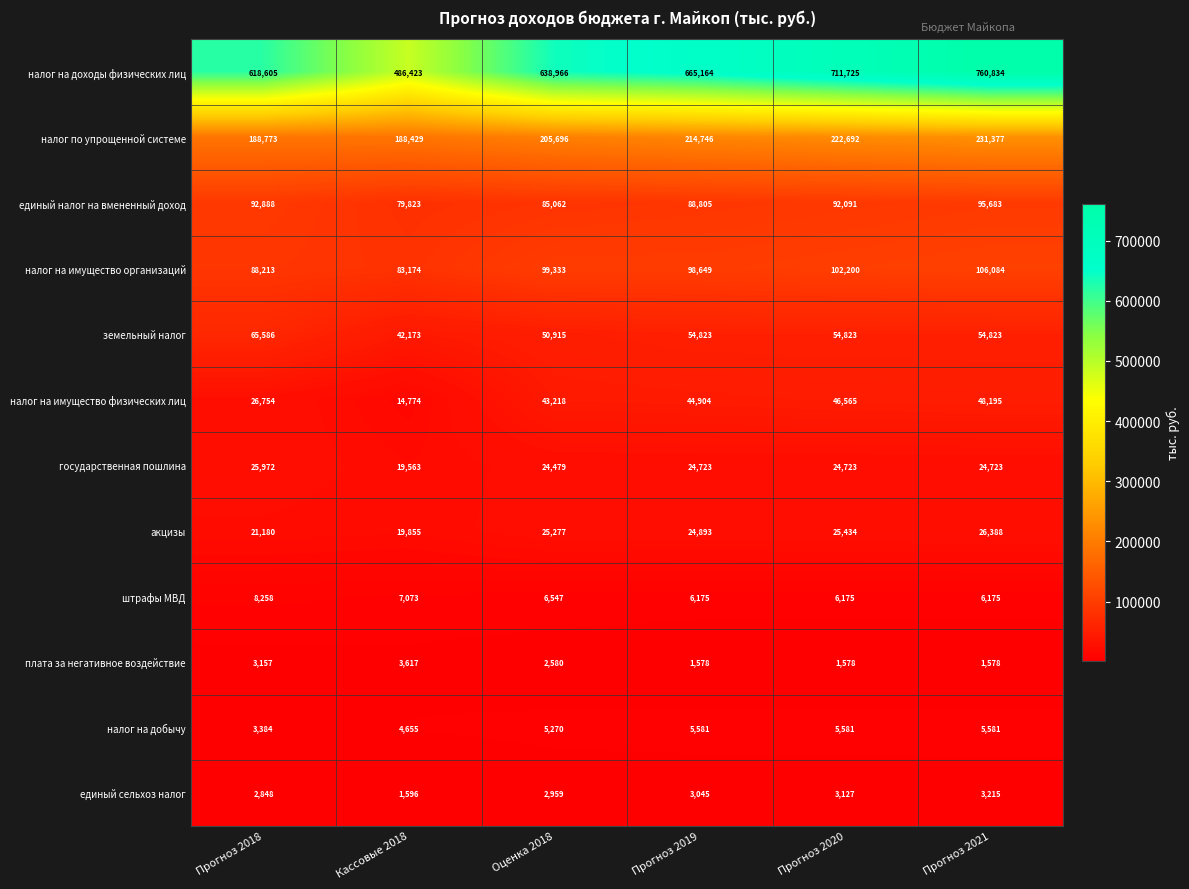

Is it true that акцизы equals 25277 at Оценка 2018?

True